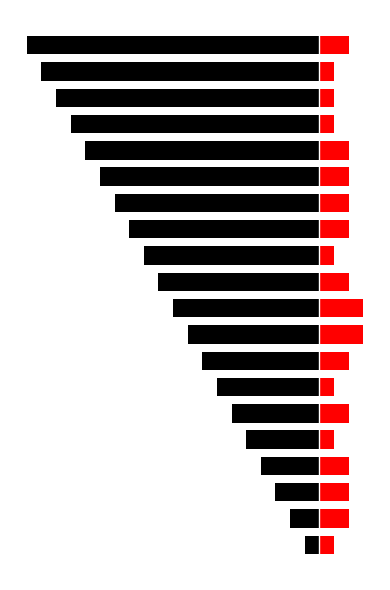

Reading left to right, what are all the values shown in this chart?

Black: -1	-2	-3	-4	-5	-6	-7	-8	-9	-10	-11	-12	-13	-14	-15	-16	-17	-18	-19	-20
Red: 1	2	2	2	1	2	1	2	3	3	2	1	2	2	2	2	1	1	1	2